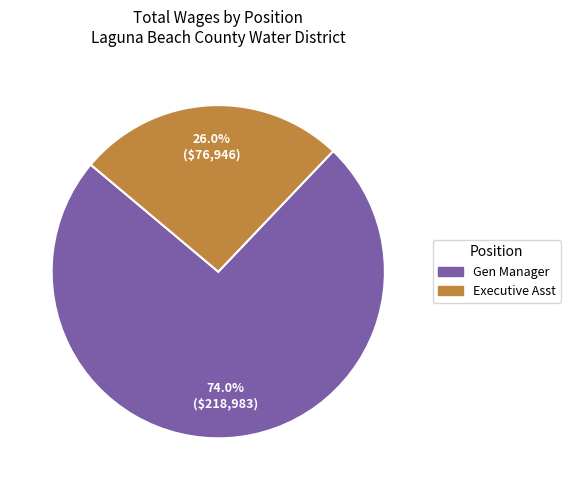

True or false: Gen Manager accounts for 68% of the total.

False